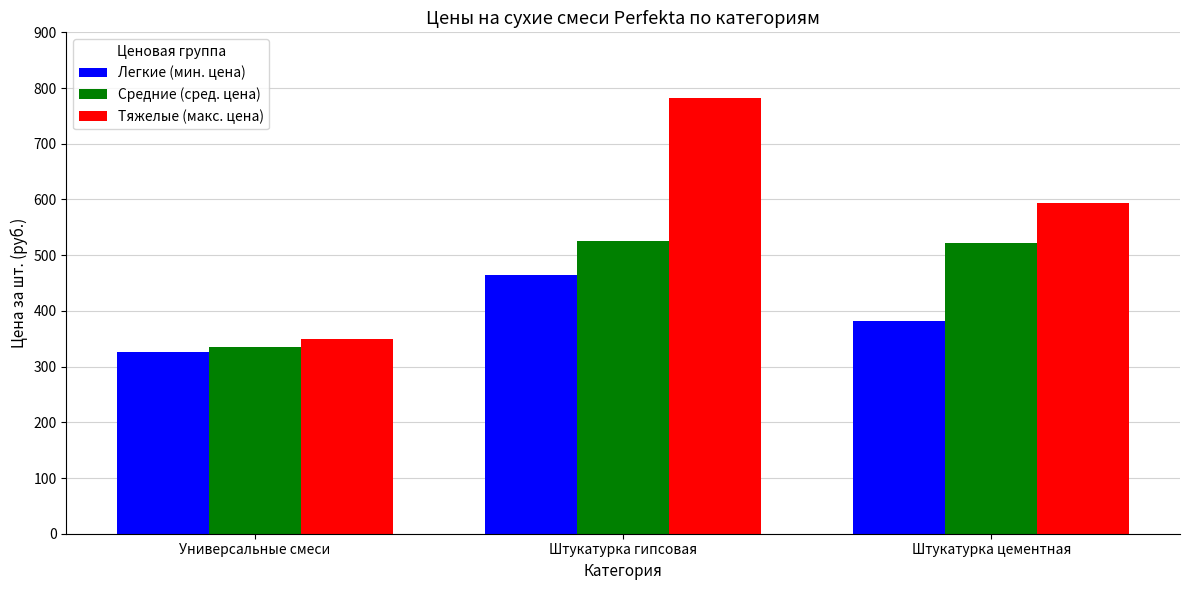

Where is Тяжелые (макс. цена) nearest to the value 566?

Штукатурка цементная